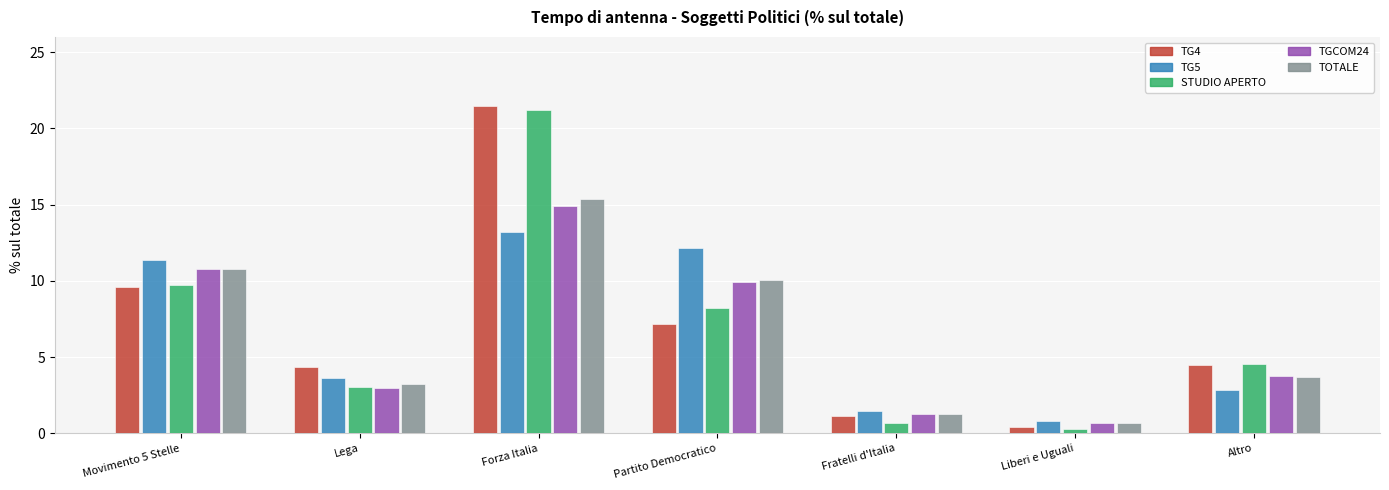

Is the value of TG4 at Fratelli d'Italia greater than the value of STUDIO APERTO at Altro?

No